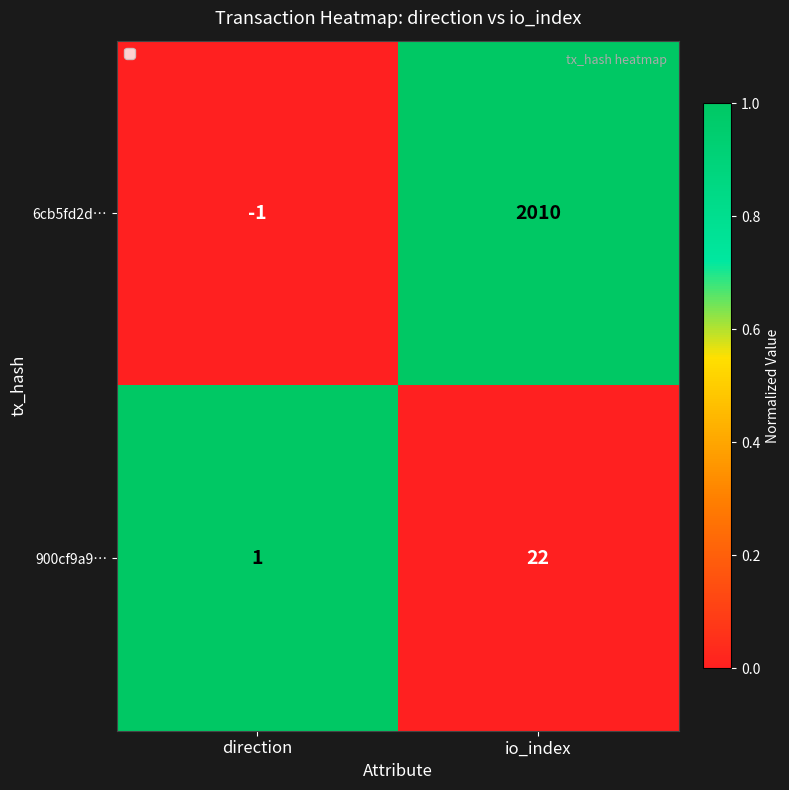

What is the sum of all 6cb5fd2d… values?

2009